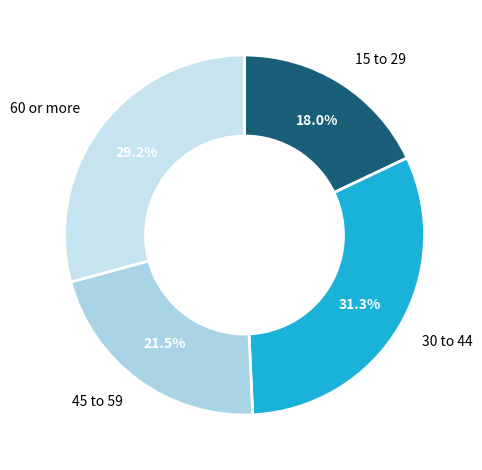

To the nearest percent, what is the difference between the 30 to 44 and 45 to 59 slice percentages?

10%